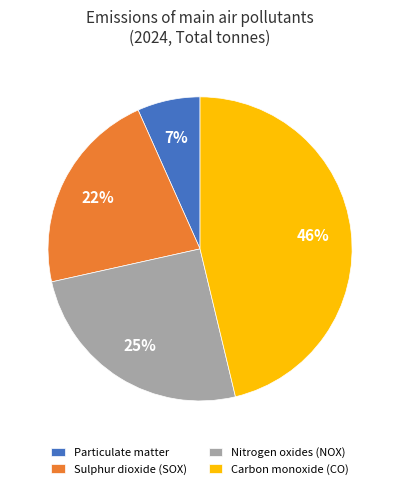

To the nearest percent, what is the average slice percentage?

25%